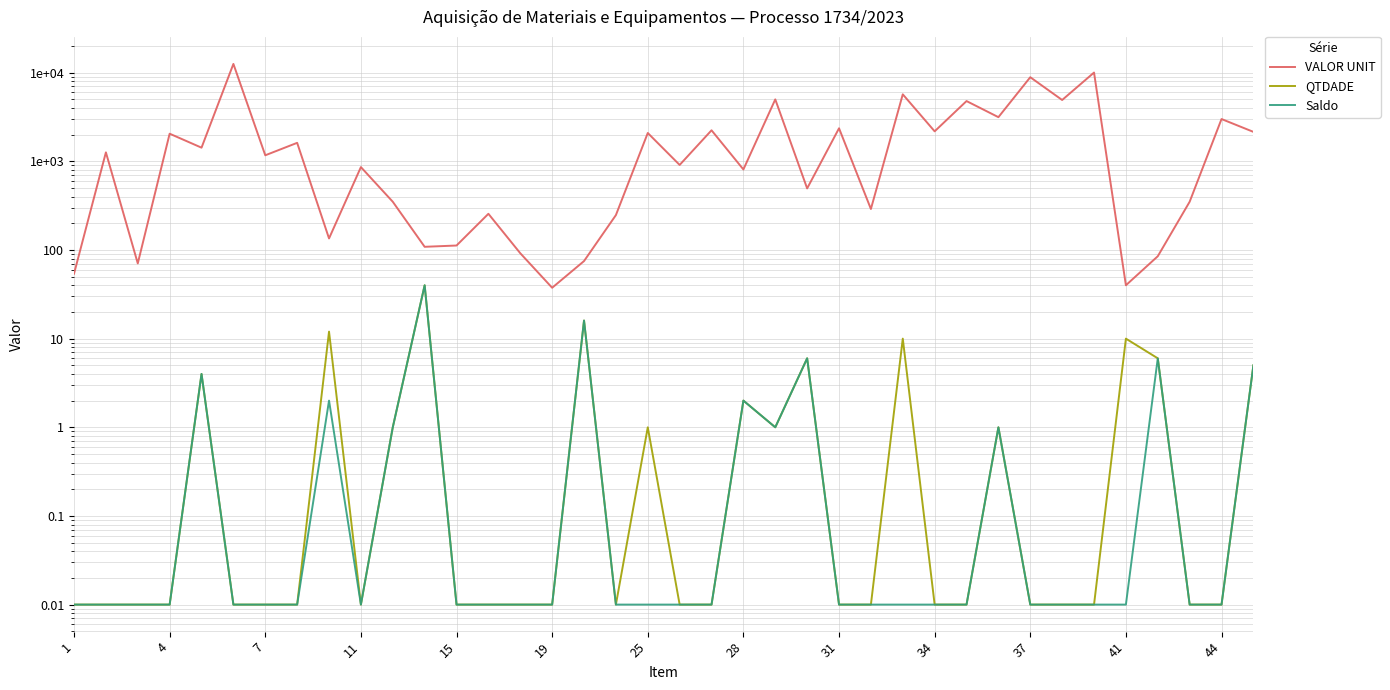

How many interior local peaks does the QTDADE series have?

10